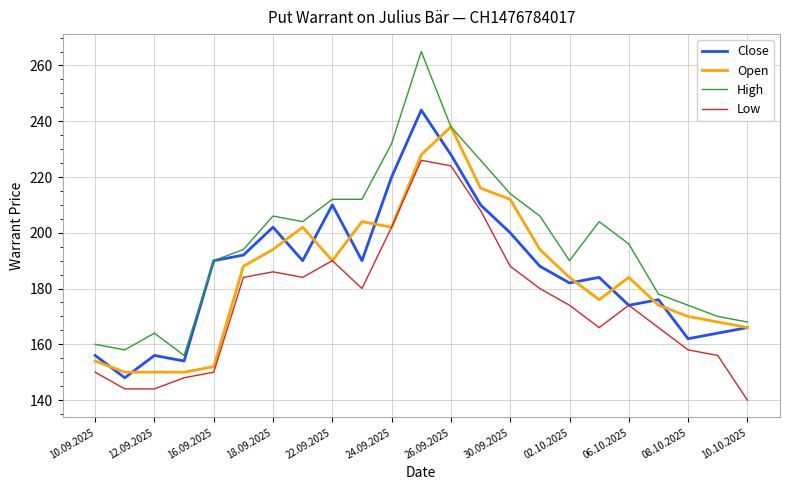

Which series has the widest spread of values?

High